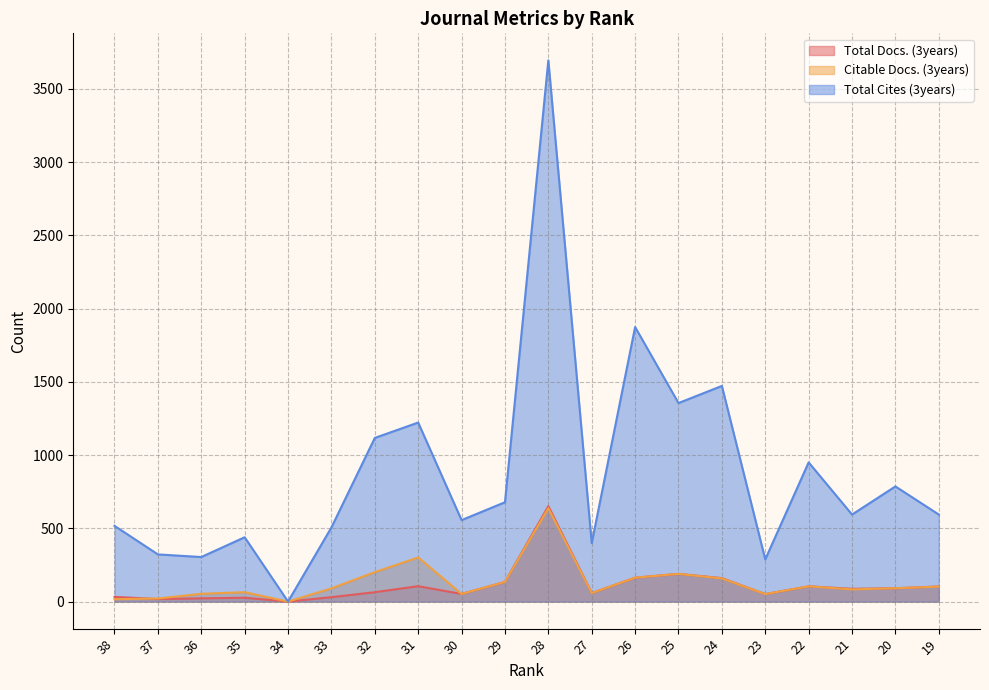

At which label is Total Cites (3years) closest to 1847?

26